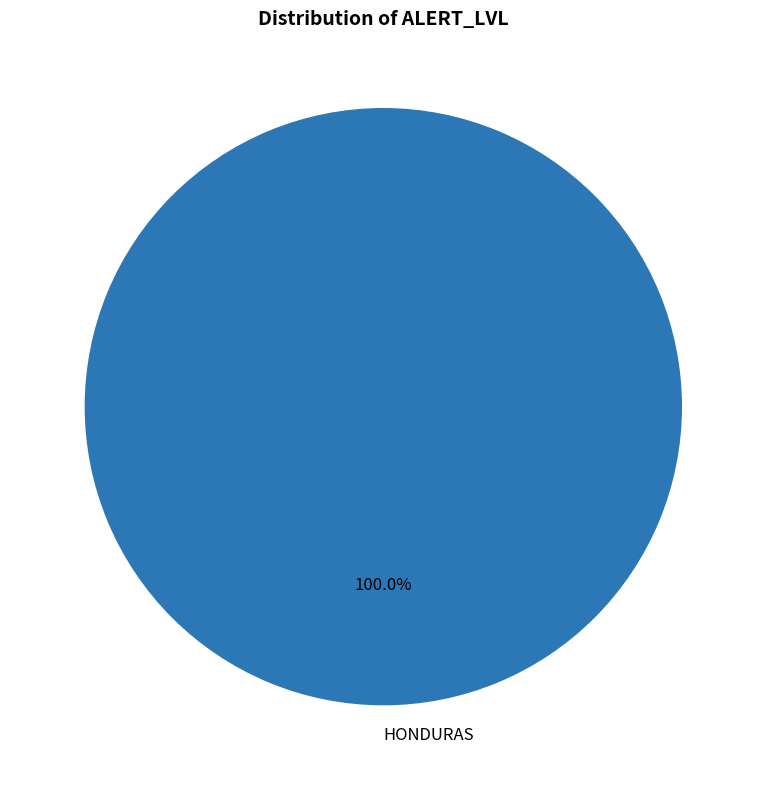

Is HONDURAS the majority of the pie?

Yes